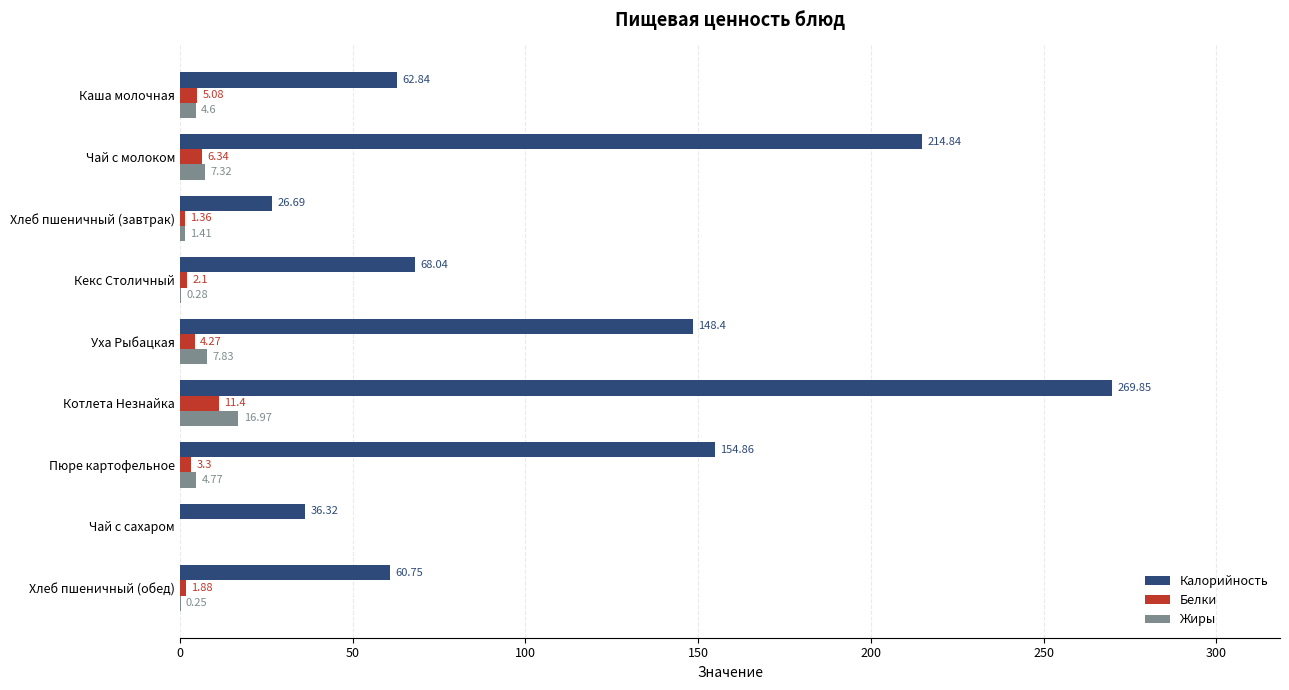

Is the value of Белки at Уха Рыбацкая greater than the value of Жиры at Кекс Столичный?

Yes